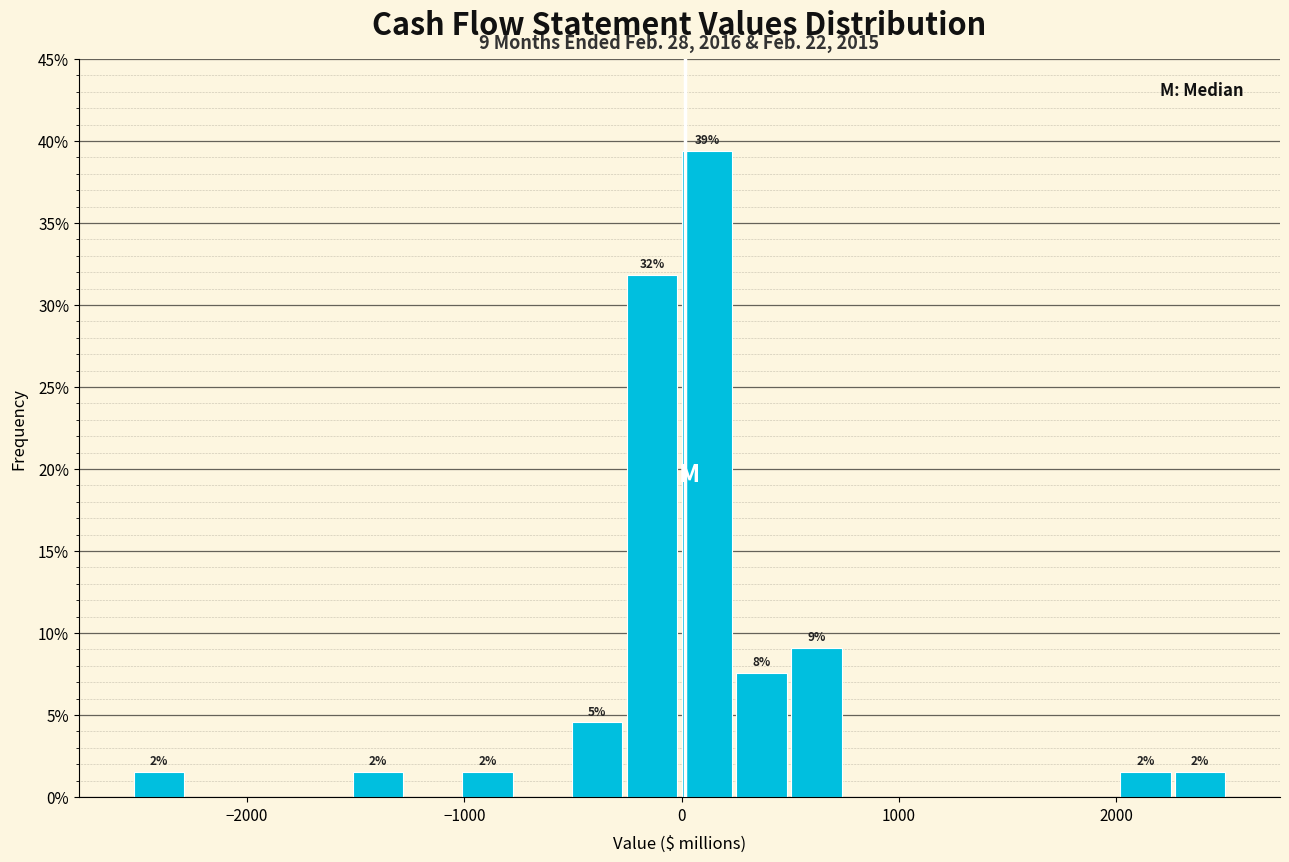

Around what value on the x-axis is the tallest bar? Give the approximate position of its centre, as read against the axis.

100